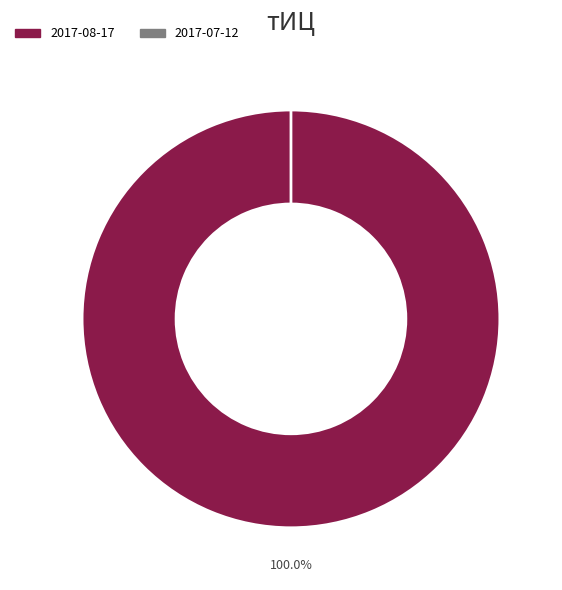

To the nearest percent, what portion does 2017-08-17 represent?

100%